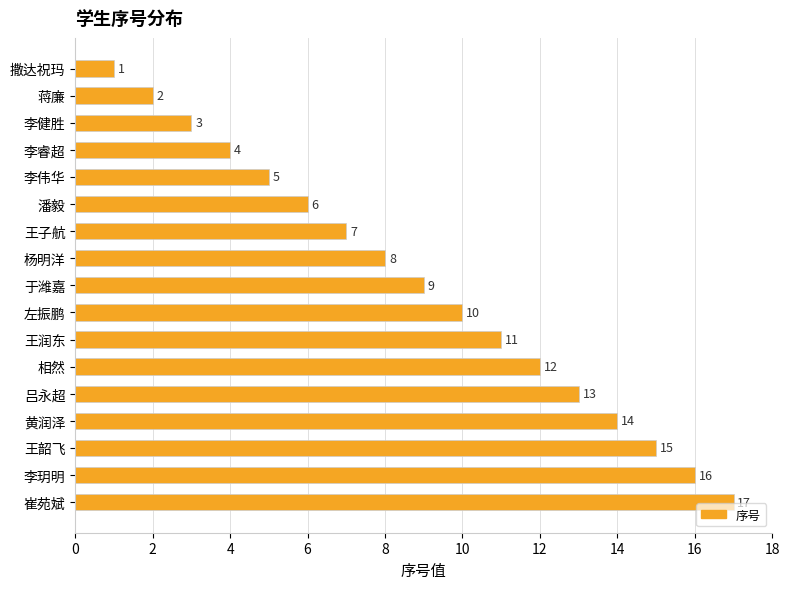

List the labels in order of value, smallest first.

撒达祝玛, 蒋廉, 李健胜, 李睿超, 李伟华, 潘毅, 王子航, 杨明洋, 于潍嘉, 左振鹏, 王润东, 相然, 吕永超, 黄润泽, 王韶飞, 李玥明, 崔苑斌